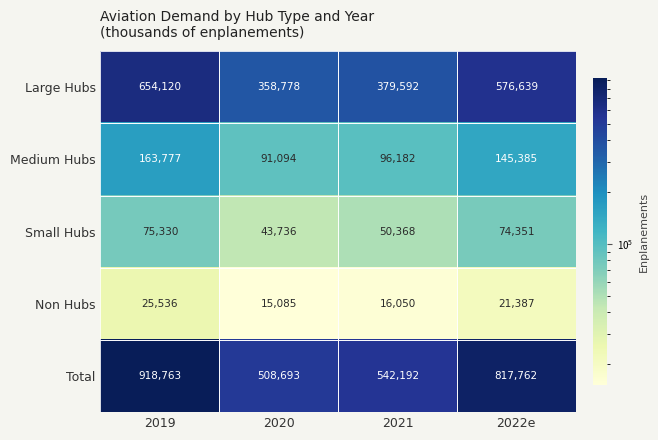

Which series has the largest total across all categories?

Total